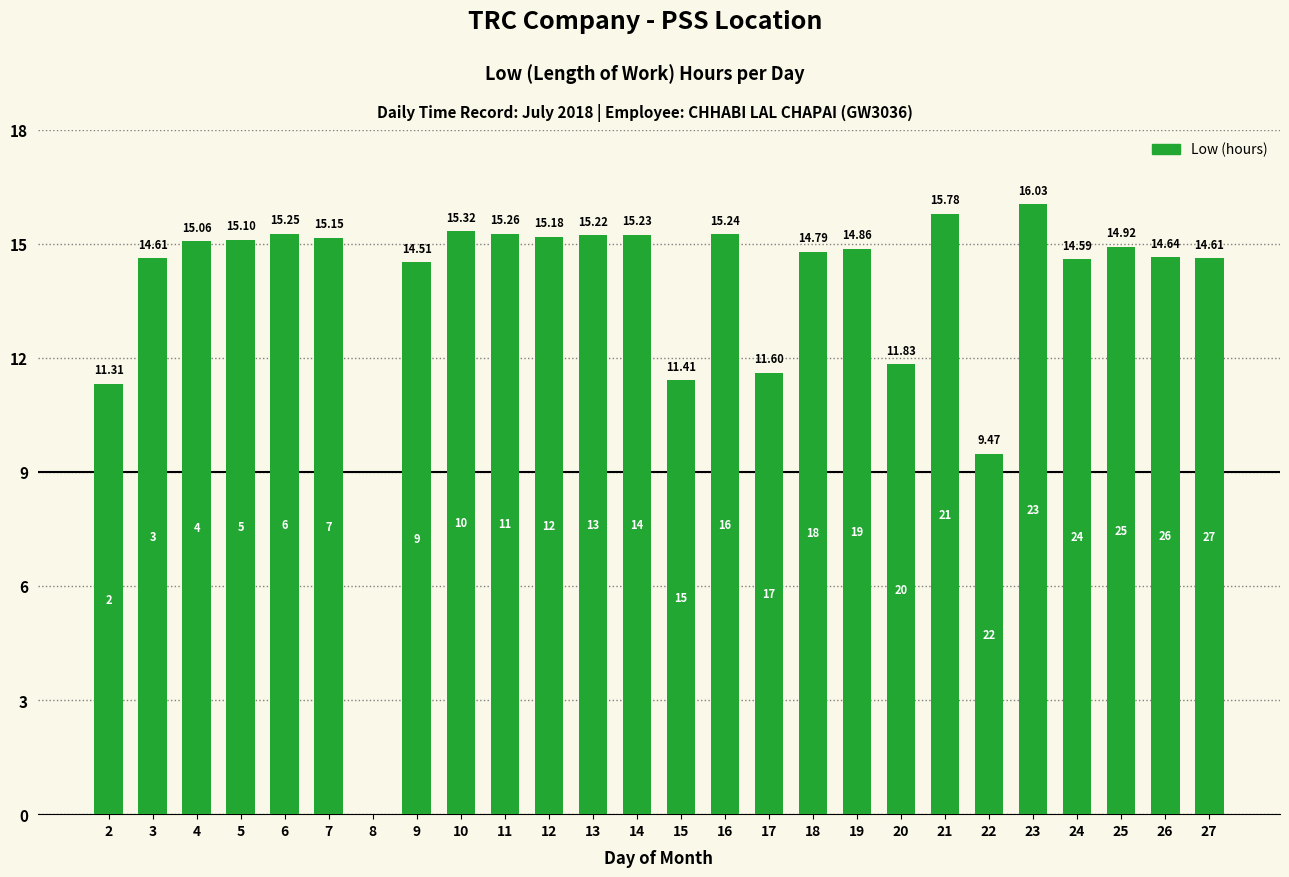

How many distinct data groups are displayed?

1